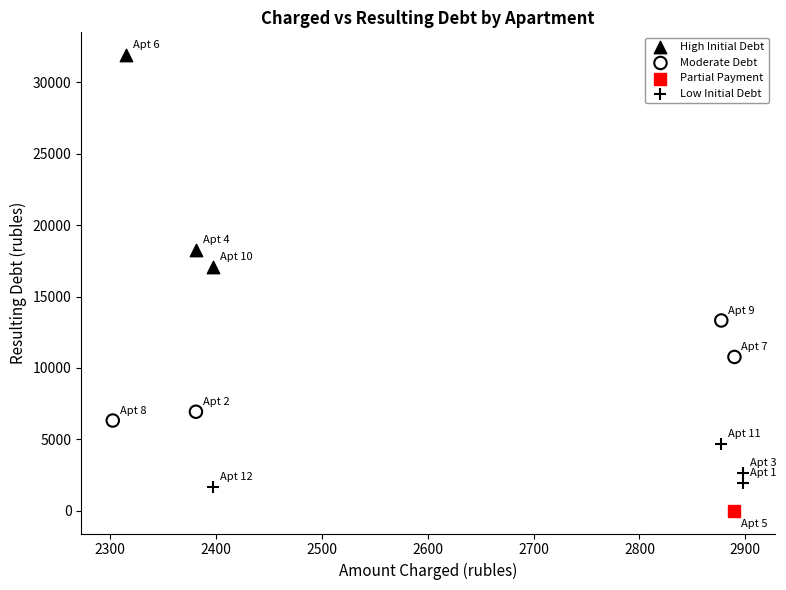

Which series reaches the minimum Y coordinate?

Partial Payment